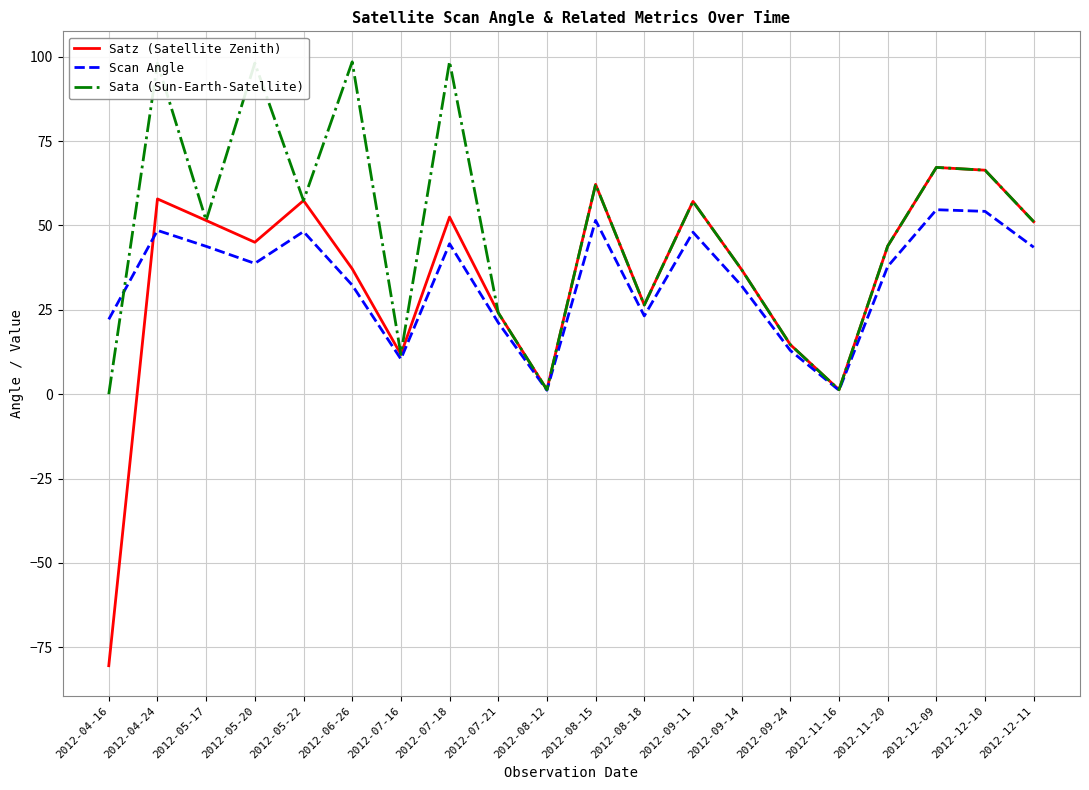

What position from the left is 2012-08-15?

11